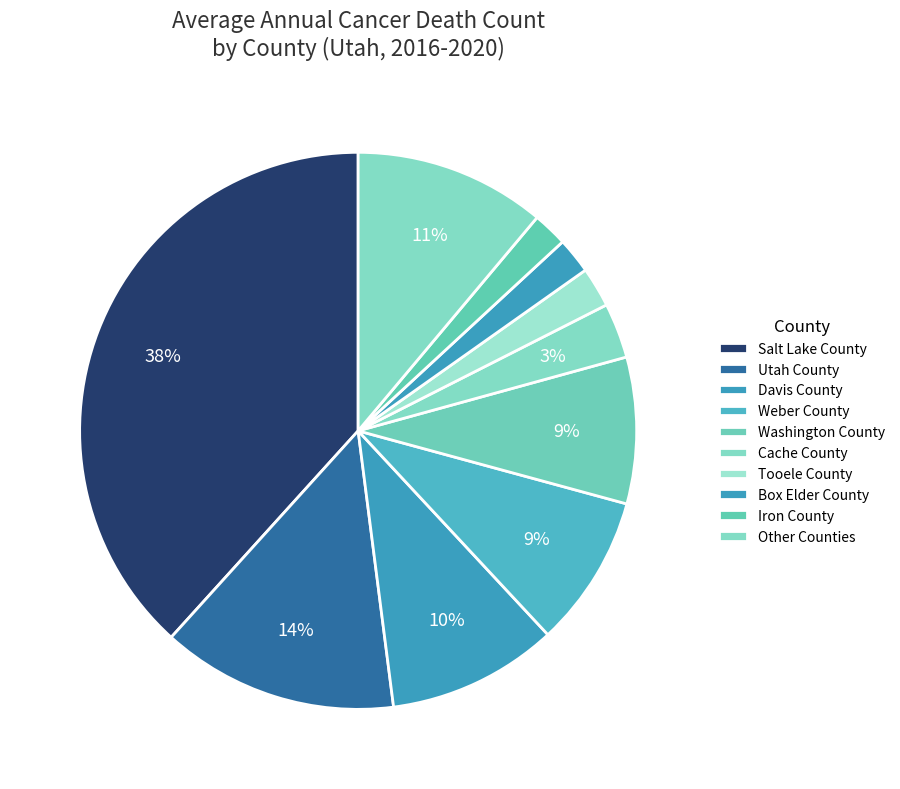

What is the total percentage of Tooele County and Washington County?

11.3%